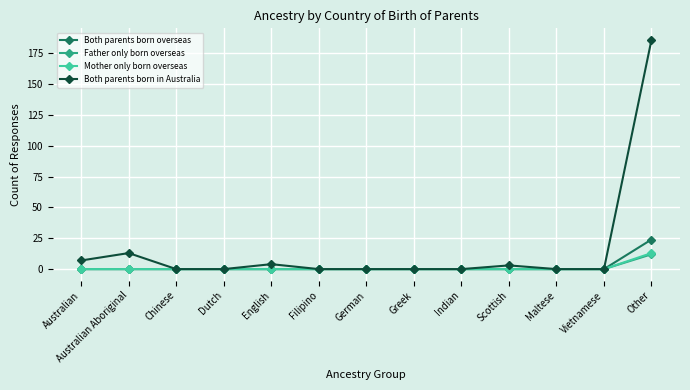

Reading right to left, list all the values displayed in this chart.

Both parents born overseas: 24	0	0	0	0	0	0	0	0	0	0	0	0
Father only born overseas: 12	0	0	0	0	0	0	0	0	0	0	0	0
Mother only born overseas: 13	0	0	0	0	0	0	0	0	0	0	0	0
Both parents born in Australia: 186	0	0	3	0	0	0	0	4	0	0	13	7